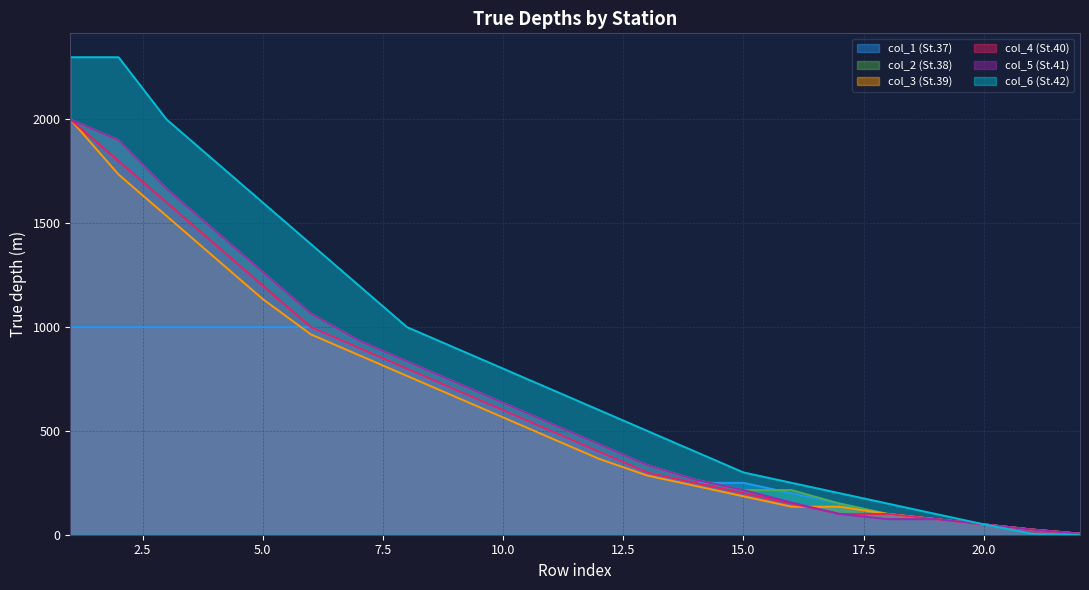

Rank the series by their maximum value, from lowest to highest.

col_1 (St.37), col_2 (St.38), col_3 (St.39), col_4 (St.40), col_5 (St.41), col_6 (St.42)